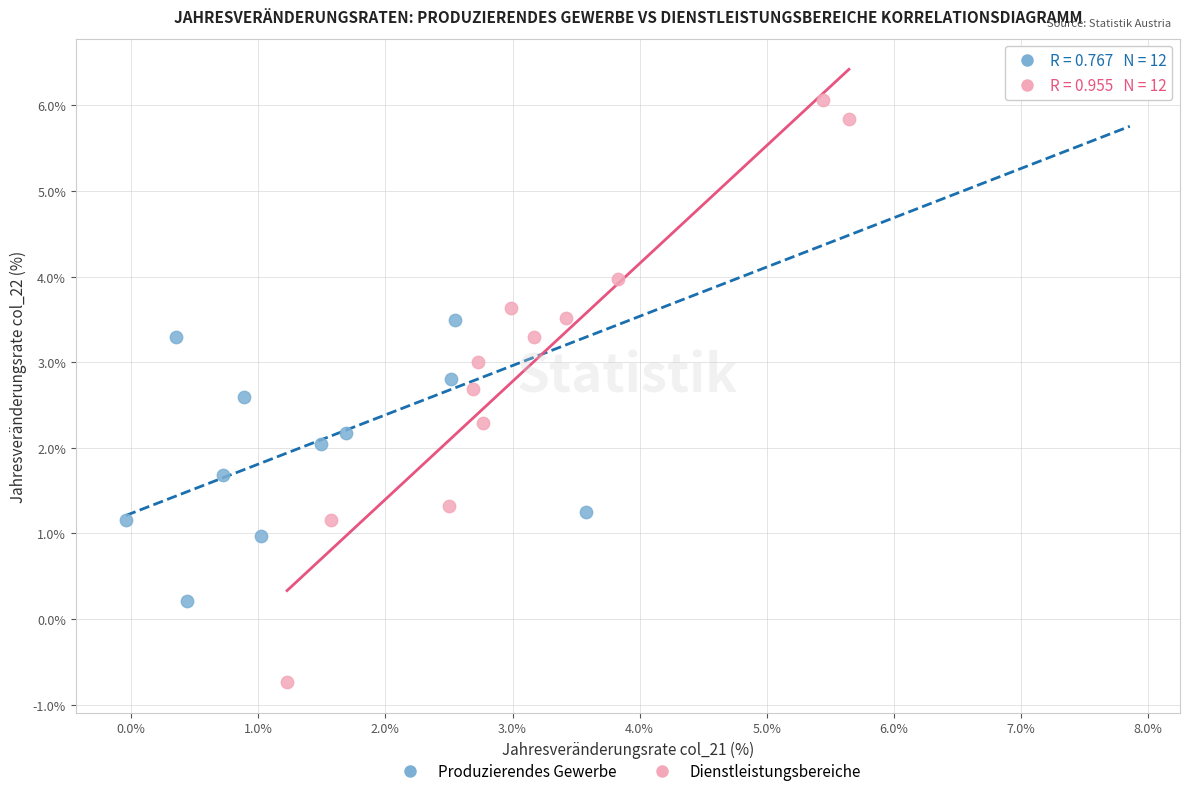

Which series contains the lowest Y value?

Dienstleistungsbereiche